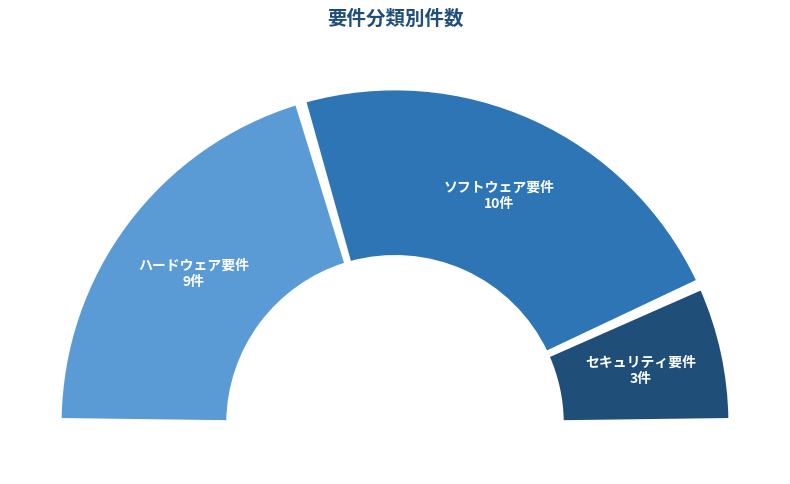

Does セキュリティ要件 account for over 50% of the chart?

No